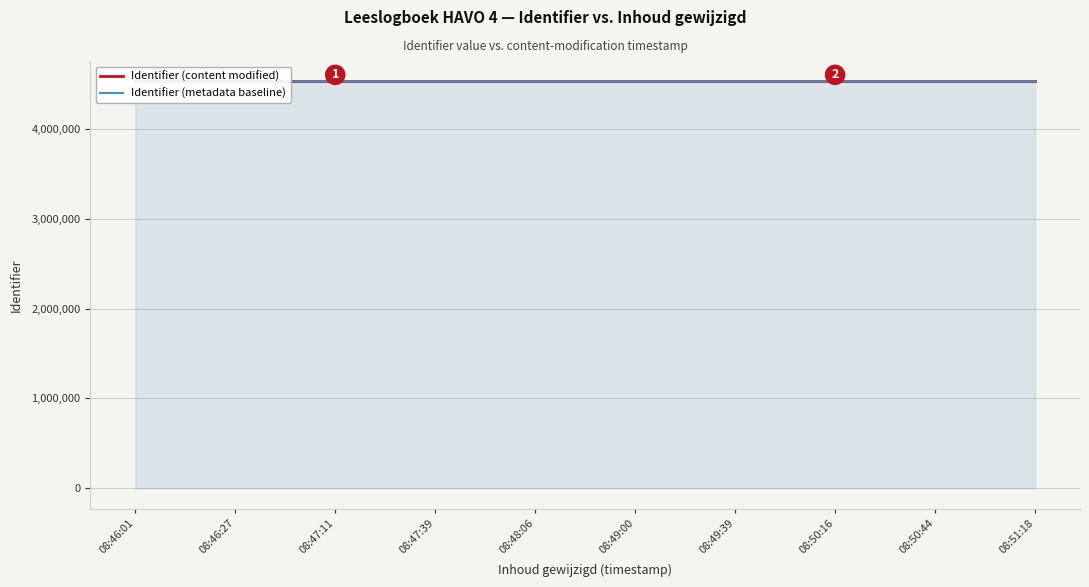

Which series has the widest spread of values?

Identifier (metadata baseline)